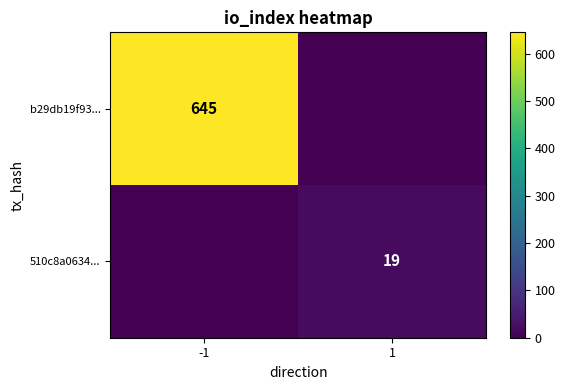

Is the value of b29db19f93... at -1 greater than the value of 510c8a0634... at 1?

Yes